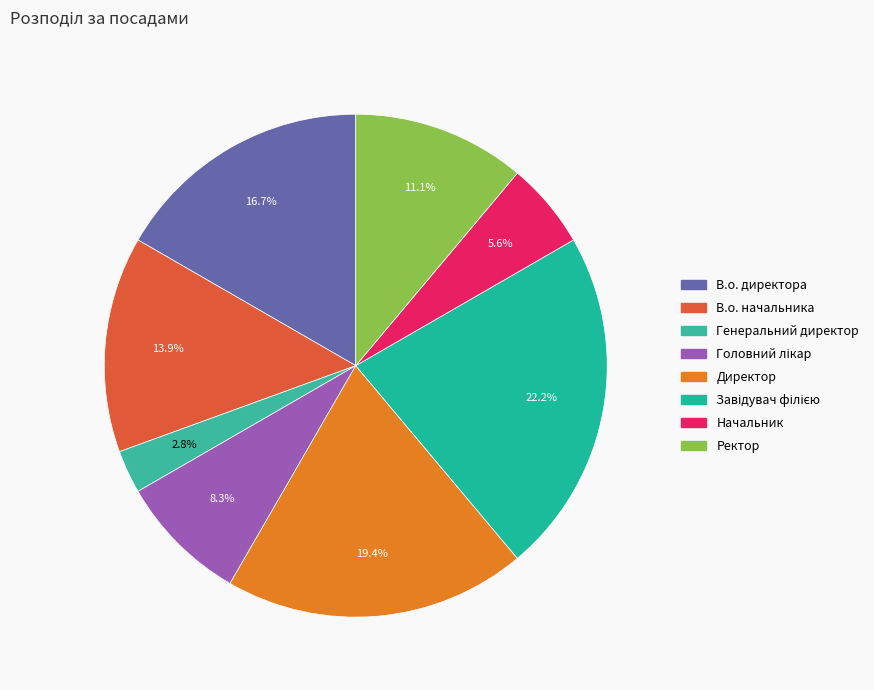

How many slices are in this pie chart?

8